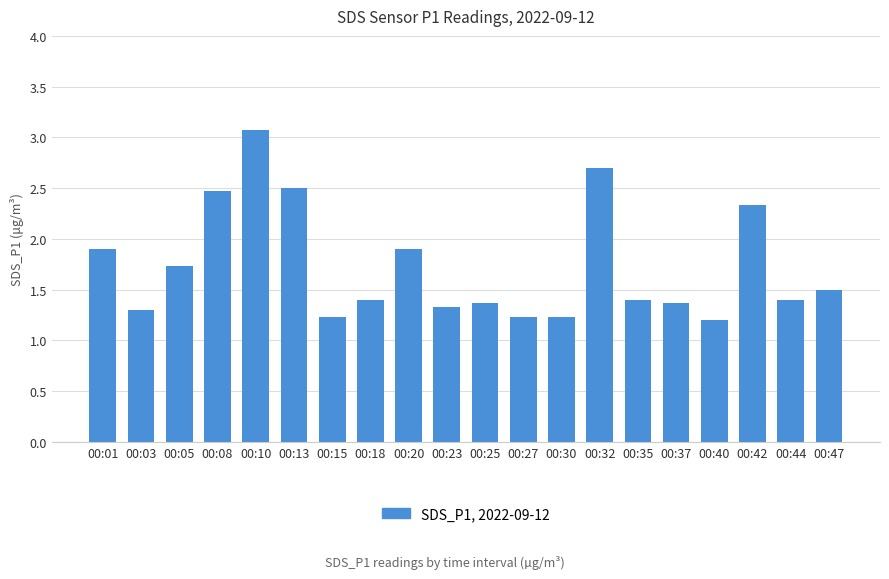

What is the value of the 1st bar from the left?

1.9